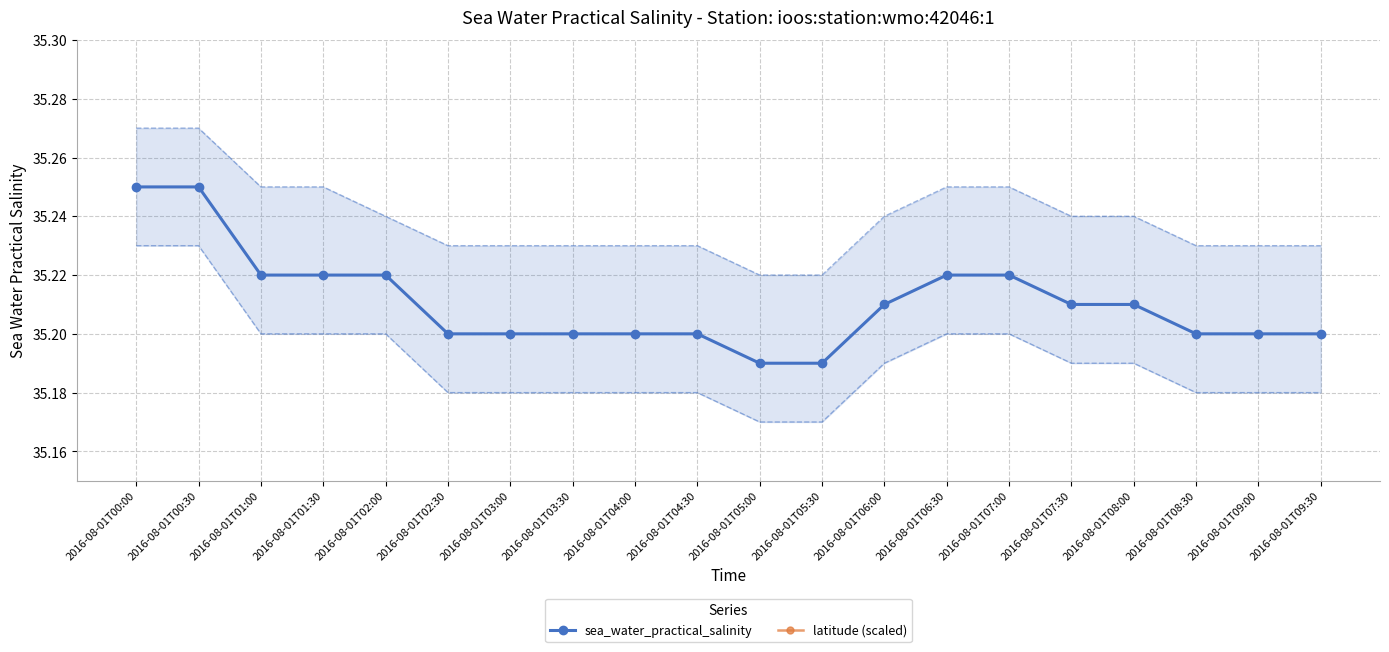

Where is sea_water_practical_salinity nearest to the value 35?

2016-08-01T05:00